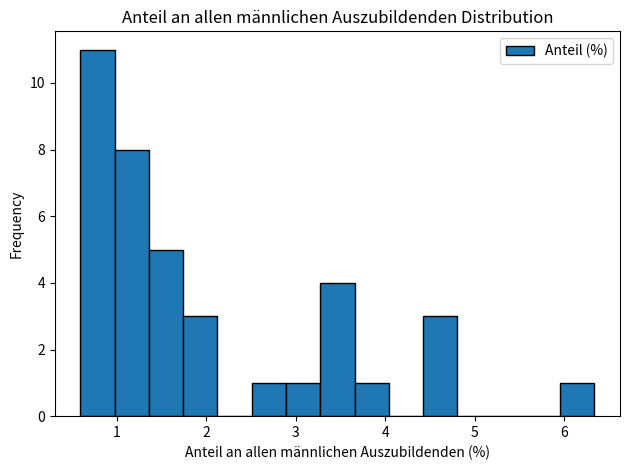

Read against the x-axis, roughly where is the centre of the tallest bar?

0.8